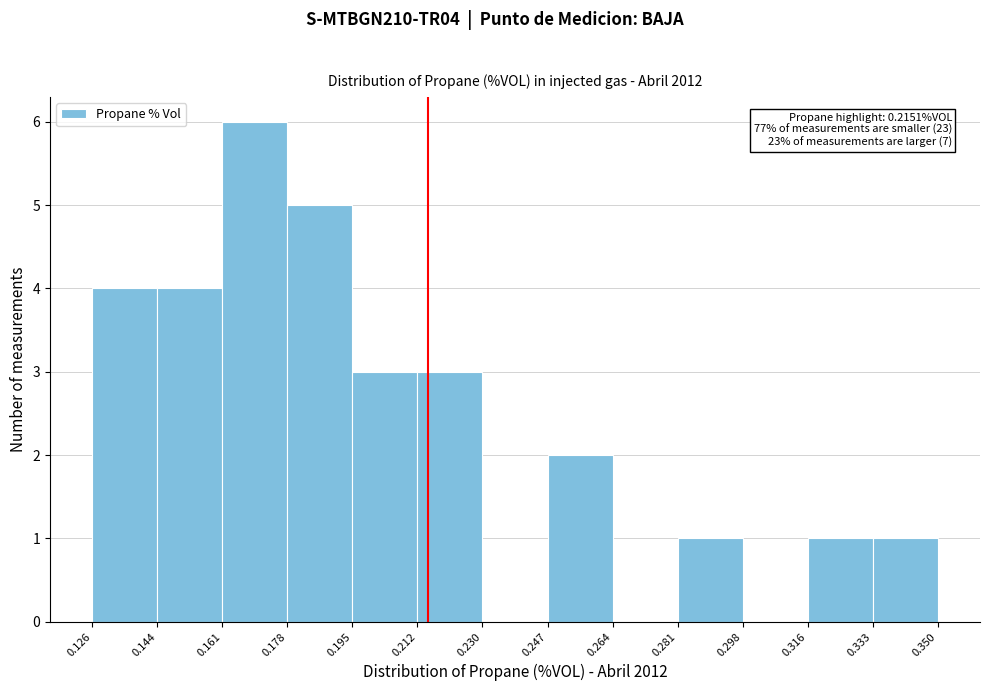

Over which range of the x-axis is the bar tallest?

0.161 to 0.178